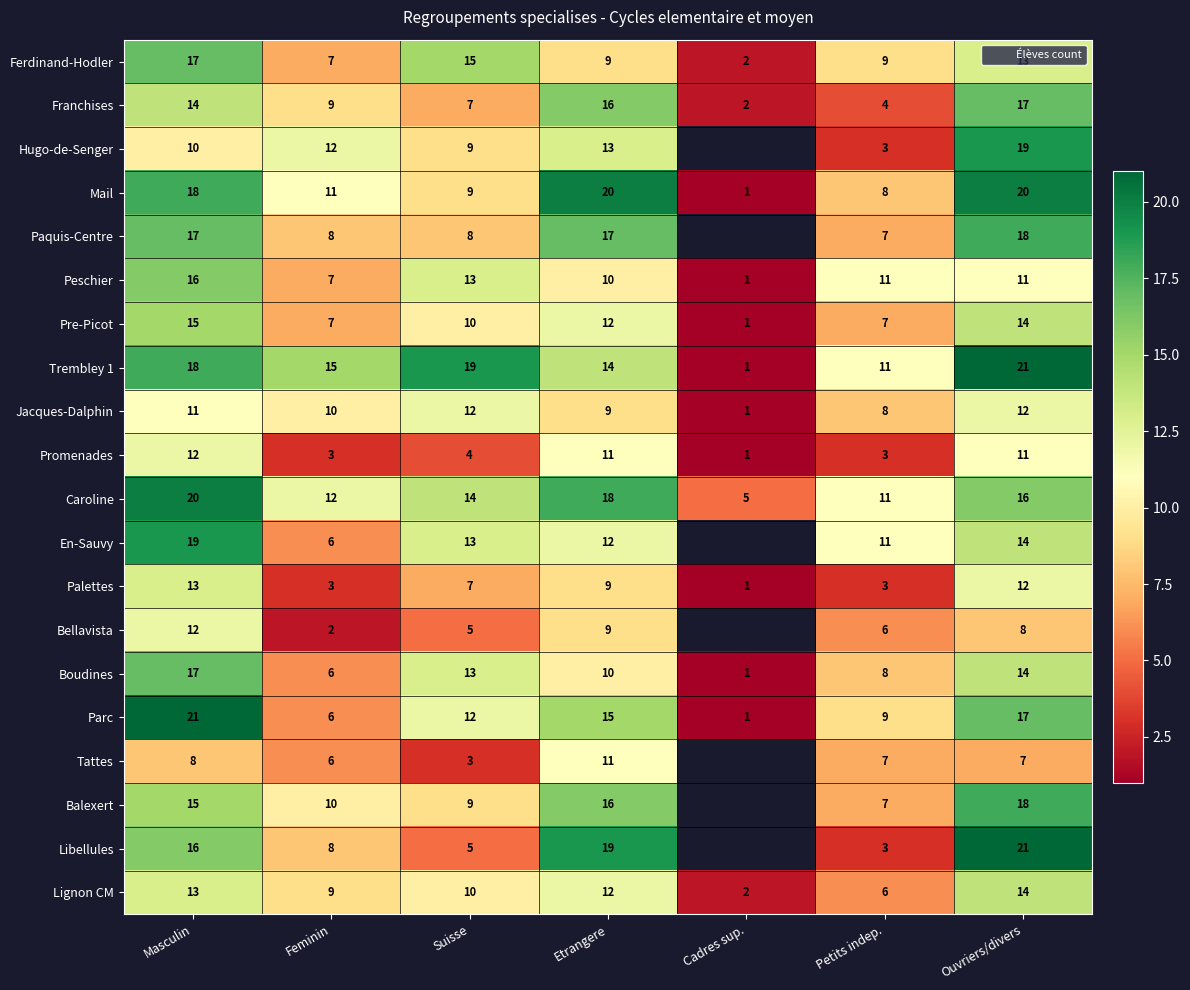

Is the value of Peschier at Cadres sup. greater than the value of Lignon CM at Ouvriers/divers?

No